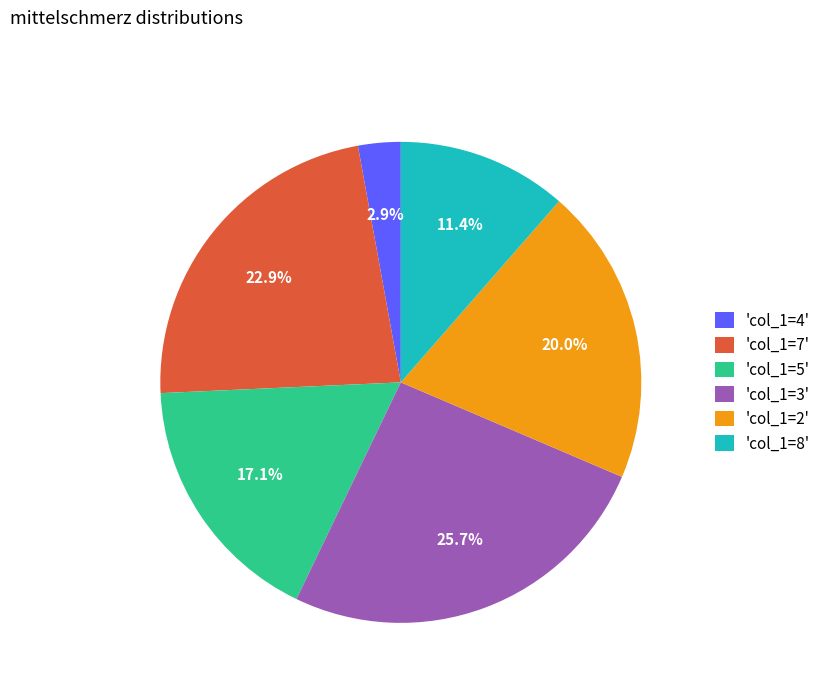

Does 'col_1=8' represent more than half of the total?

No